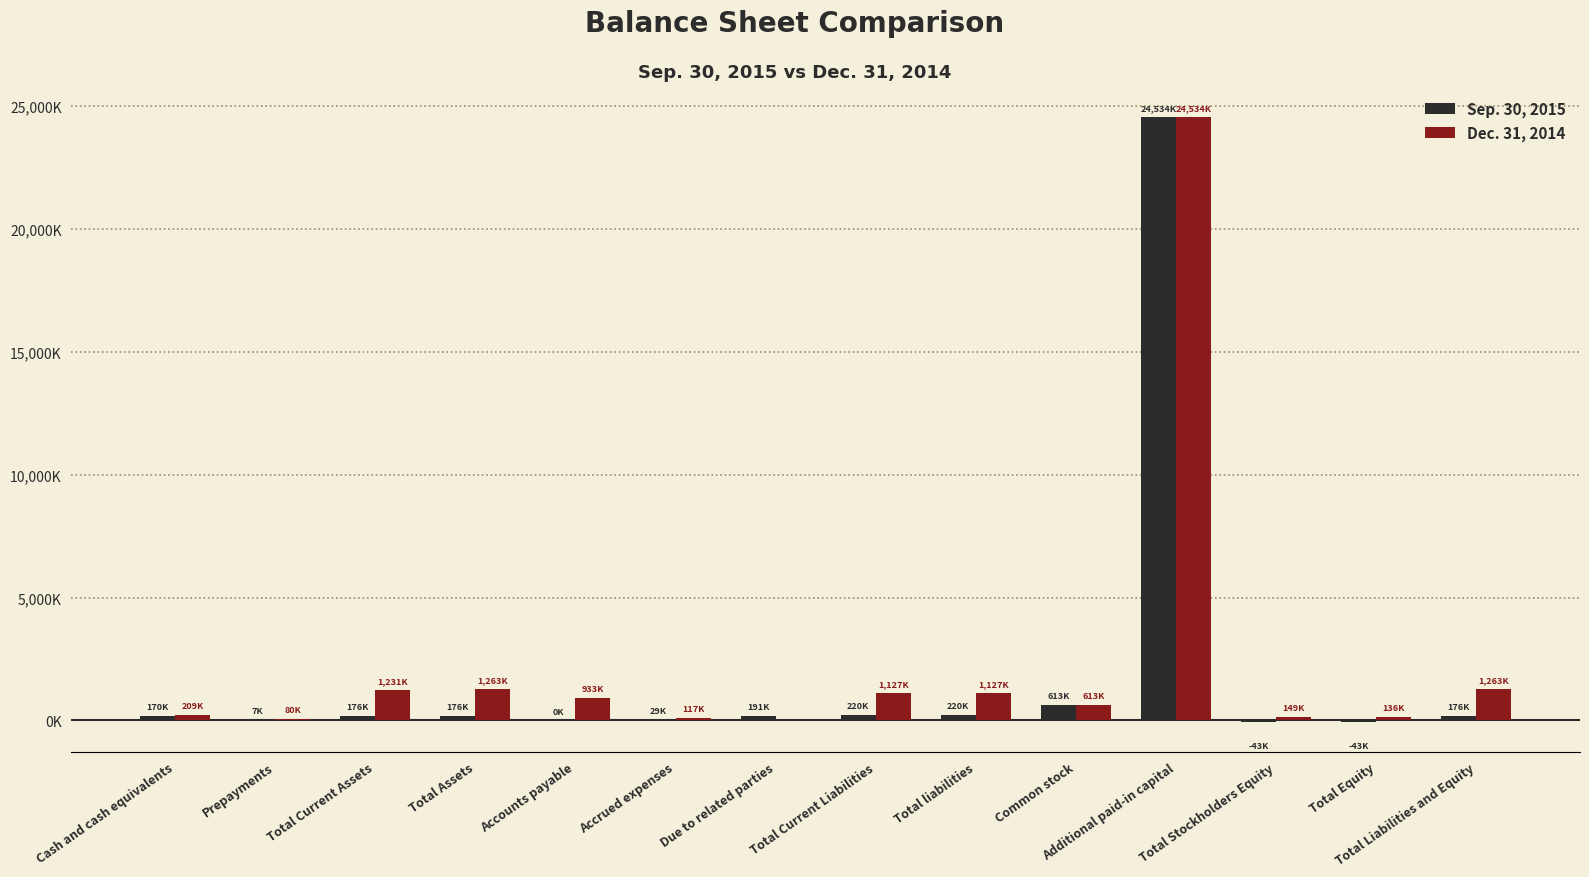

Are the bars horizontal?

No